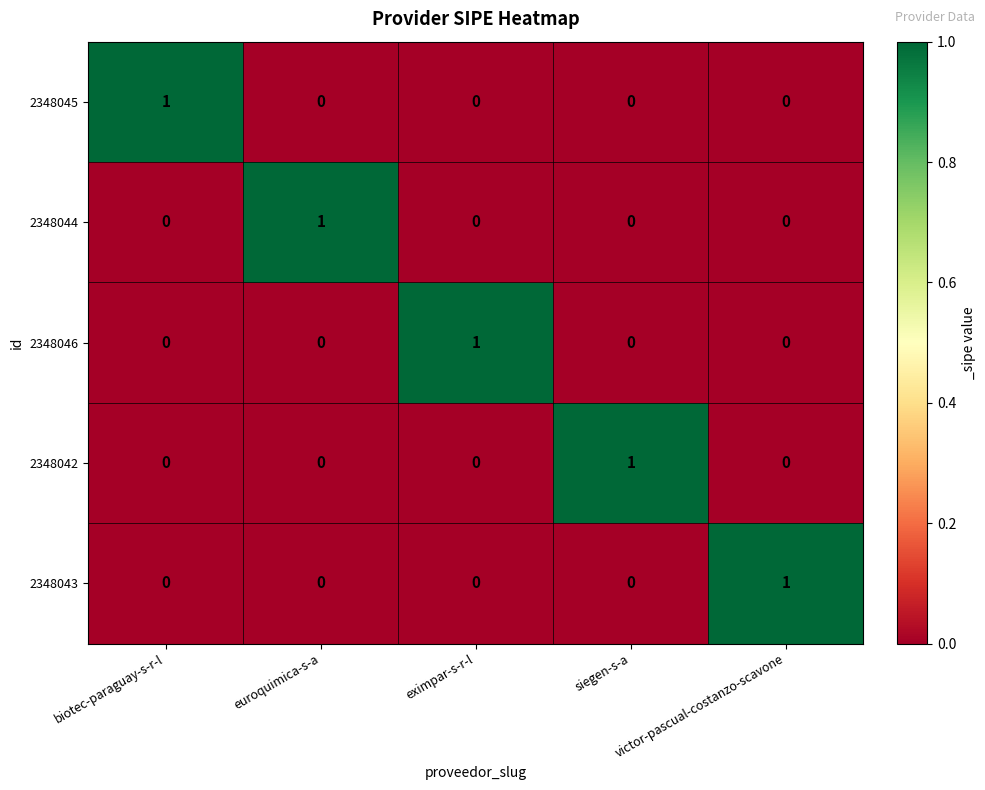

At how many categories does at least one series exceed 0?

5